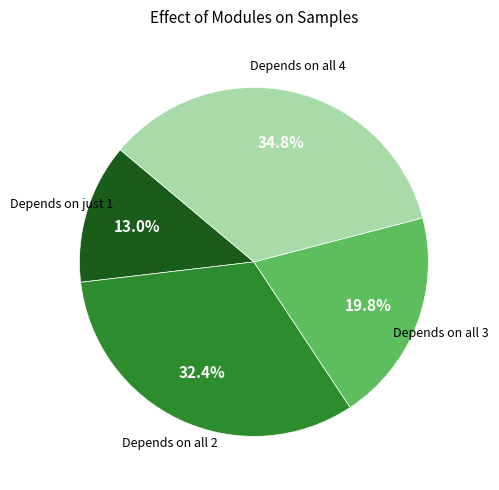

Is there a majority slice in this chart?

No